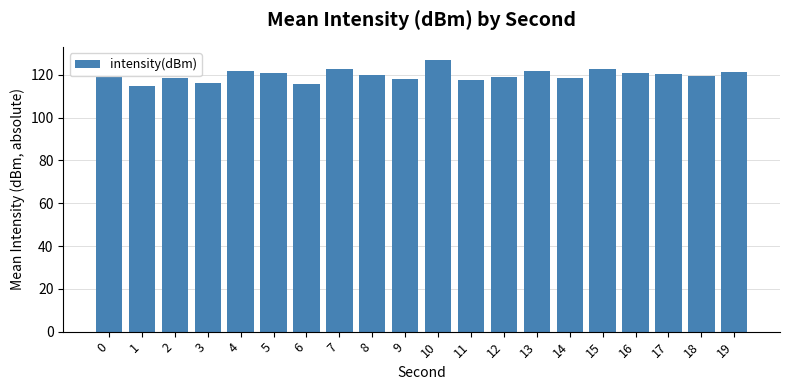

What is the value of the 11th bar from the left?

126.8